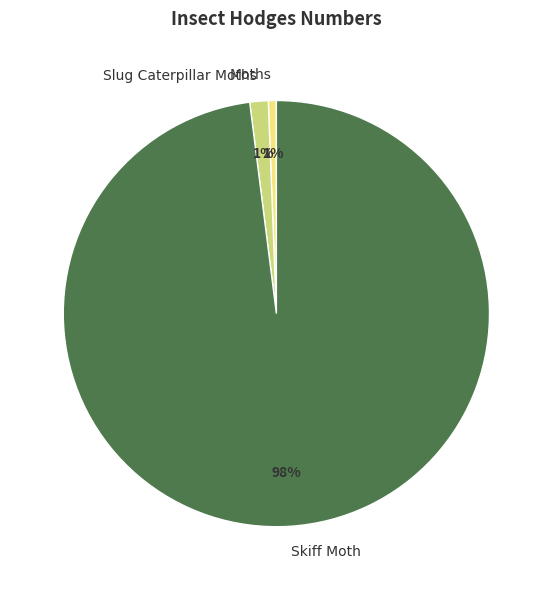

Which slice represents more than half of the pie?

Skiff Moth